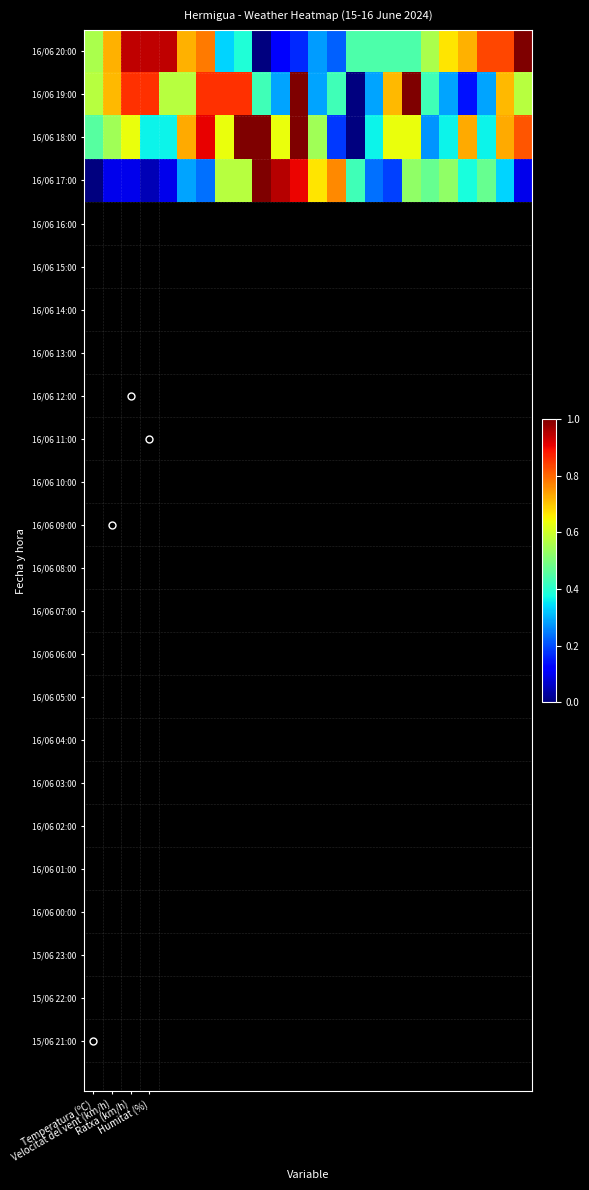

Reading left to right, list all the values displayed in this chart.

16/06 20:00: 0.6	0.7	0.9	0.9	0.9	0.7	0.8	0.3	0.4	0.0	0.1	0.2	0.3	0.2	0.4	0.4	0.4	0.4	0.6	0.7	0.7	0.8	0.8	1.0
16/06 19:00: 0.6	0.7	0.9	0.9	0.6	0.6	0.9	0.9	0.9	0.4	0.3	1.0	0.3	0.4	0.0	0.3	0.7	1.0	0.4	0.3	0.1	0.3	0.7	0.6
16/06 18:00: 0.5	0.5	0.6	0.4	0.4	0.7	0.9	0.6	1.0	1.0	0.6	1.0	0.5	0.2	0.0	0.4	0.6	0.6	0.3	0.4	0.7	0.4	0.7	0.8
16/06 17:00: 0.0	0.1	0.1	0.0	0.1	0.3	0.2	0.6	0.6	1.0	1.0	0.9	0.7	0.8	0.4	0.2	0.2	0.5	0.5	0.5	0.4	0.5	0.3	0.1